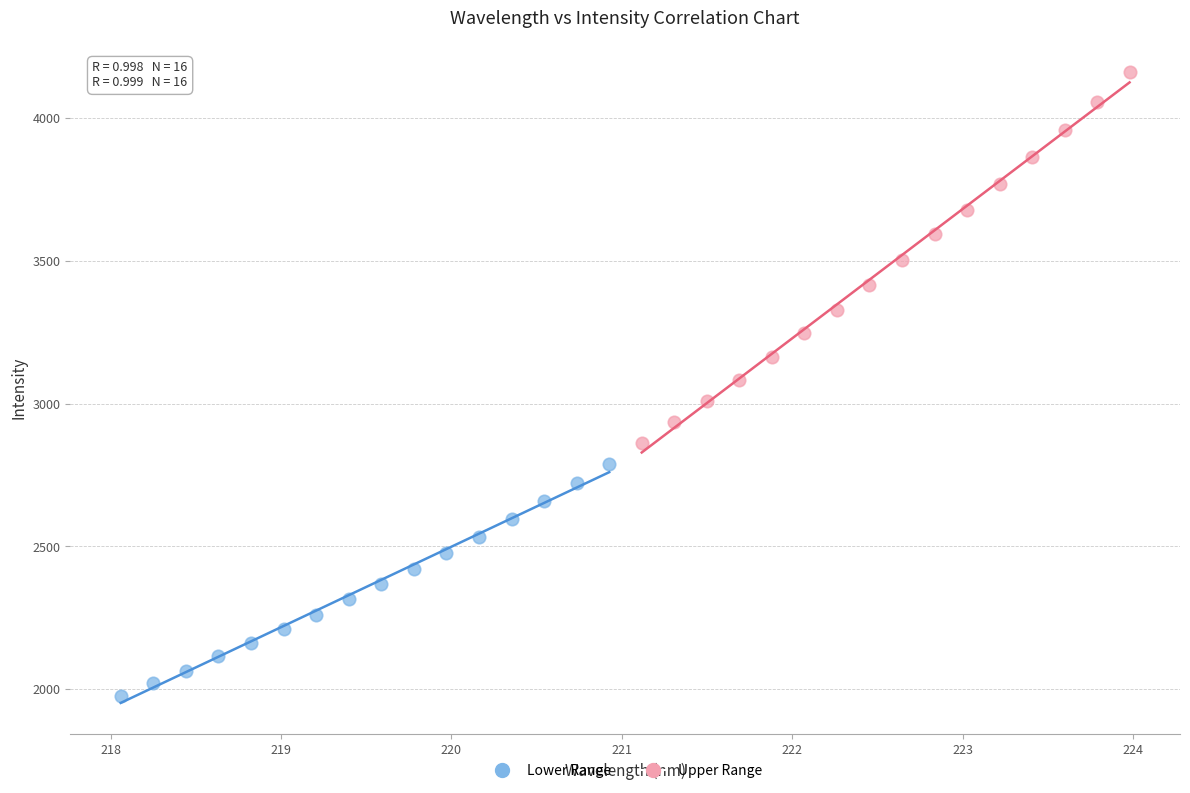

Which series contains the highest Y value?

Upper Range